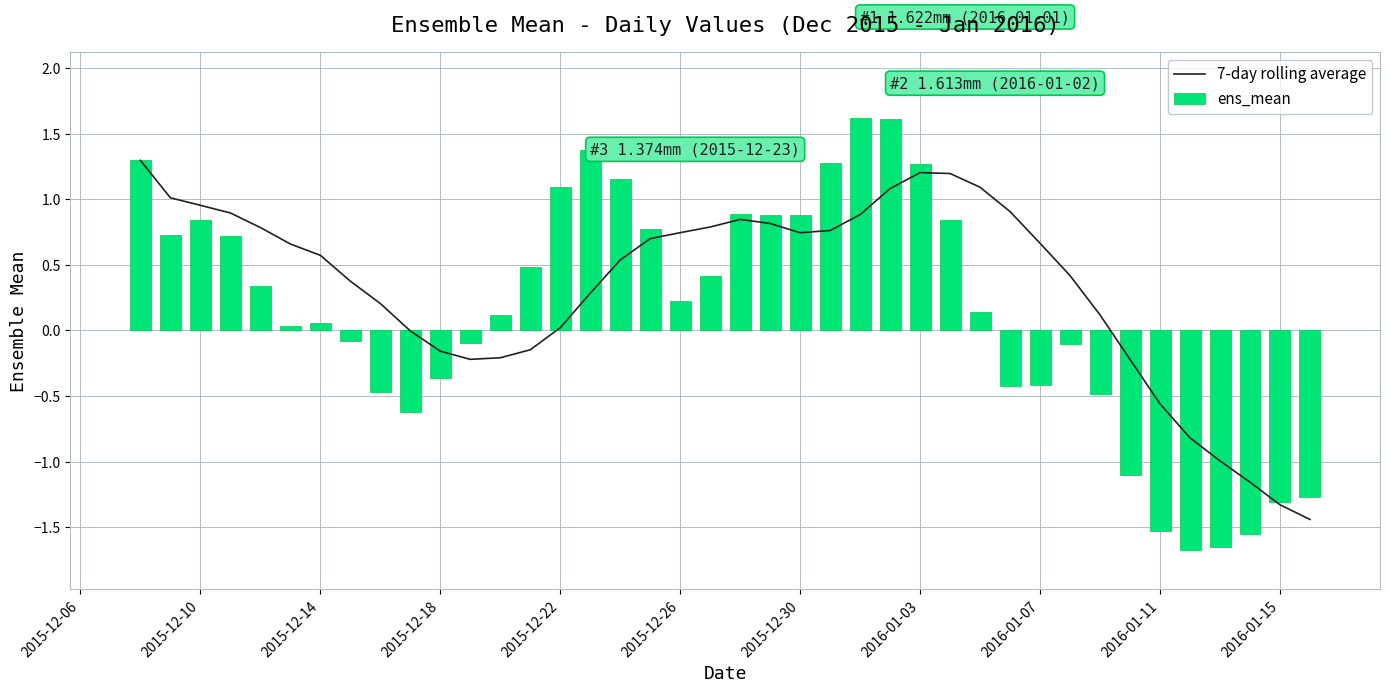

Reading right to left, transcribe all the data shown in this chart.

7-day rolling average: -1.4	-1.3	-1.2	-1.0	-0.8	-0.6	-0.2	0.1	0.4	0.7	0.9	1.1	1.2	1.2	1.1	0.9	0.8	0.7	0.8	0.8	0.8	0.7	0.7	0.5	0.3	0.0	-0.1	-0.2	-0.2	-0.2	-0.0	0.2	0.4	0.6	0.7	0.8	0.9	1.0	1.0	1.3
ens_mean: -1.3	-1.3	-1.6	-1.6	-1.7	-1.5	-1.1	-0.5	-0.1	-0.4	-0.4	0.1	0.8	1.3	1.6	1.6	1.3	0.9	0.9	0.9	0.4	0.2	0.8	1.2	1.4	1.1	0.5	0.1	-0.1	-0.4	-0.6	-0.5	-0.1	0.1	0.0	0.3	0.7	0.8	0.7	1.3